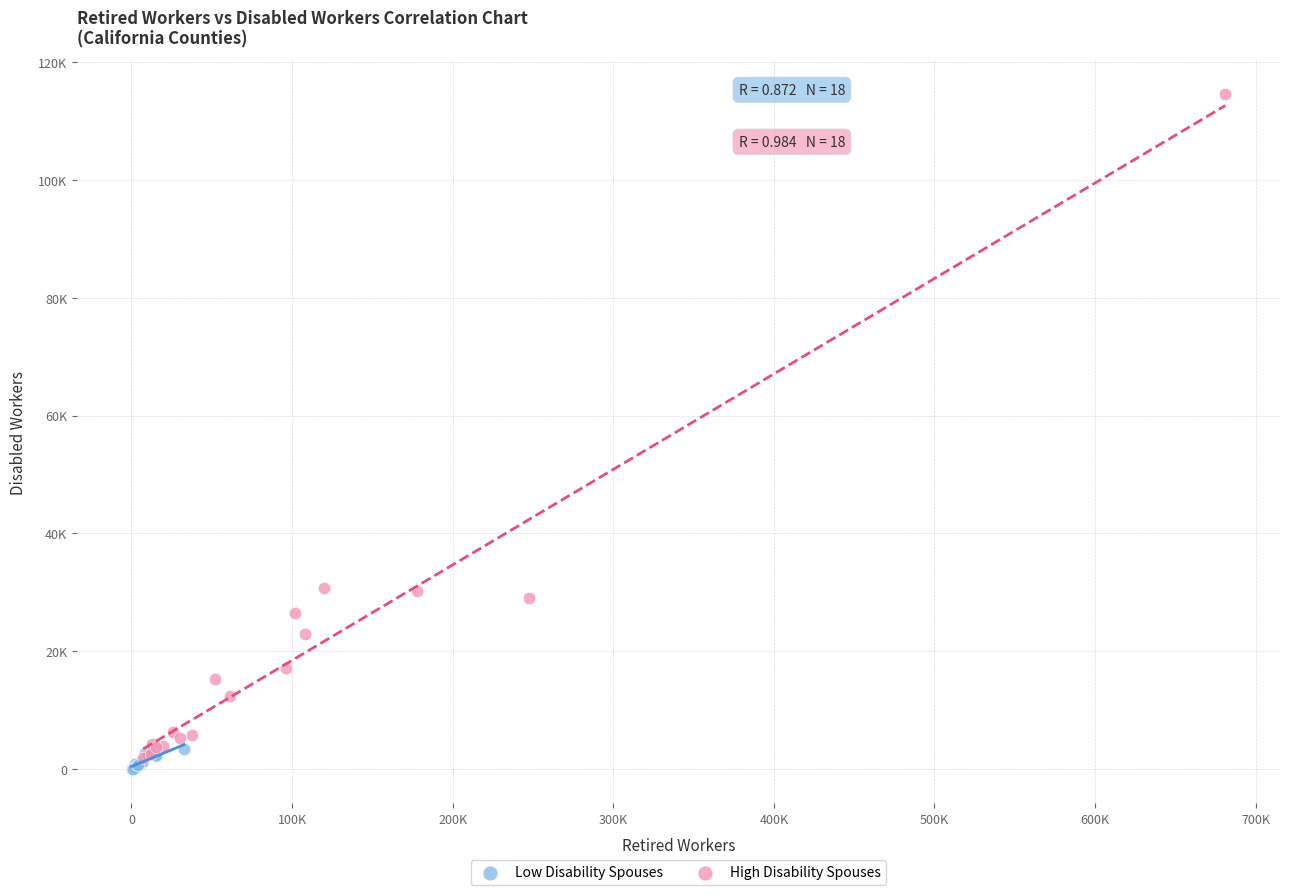

What are all the series names shown in the legend?

Low Disability Spouses, High Disability Spouses